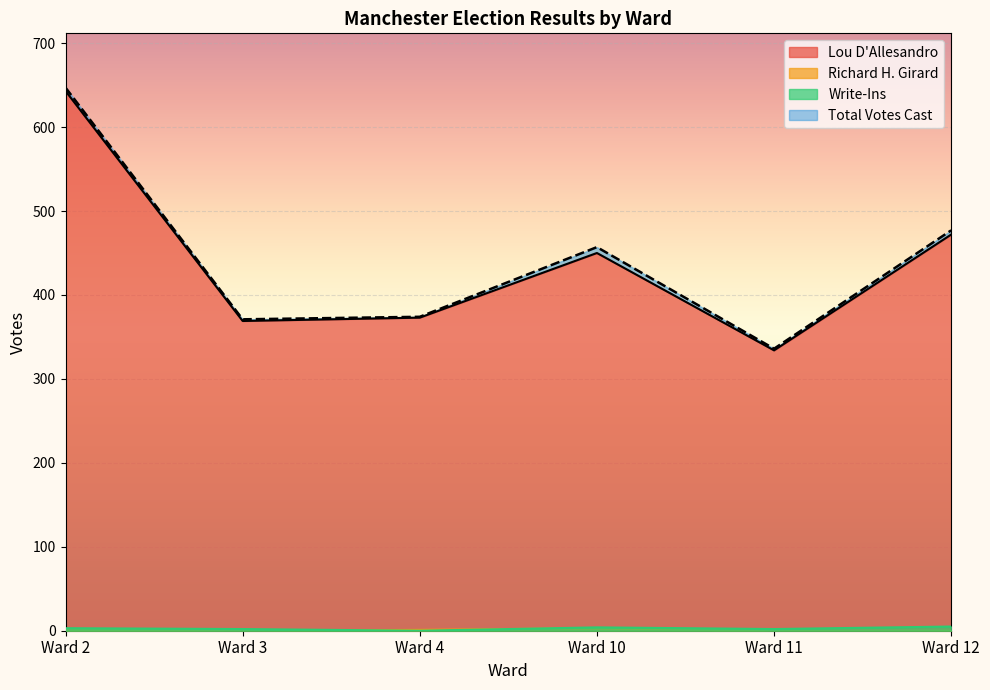

At which label is Write-Ins closest to 2?

Ward 3